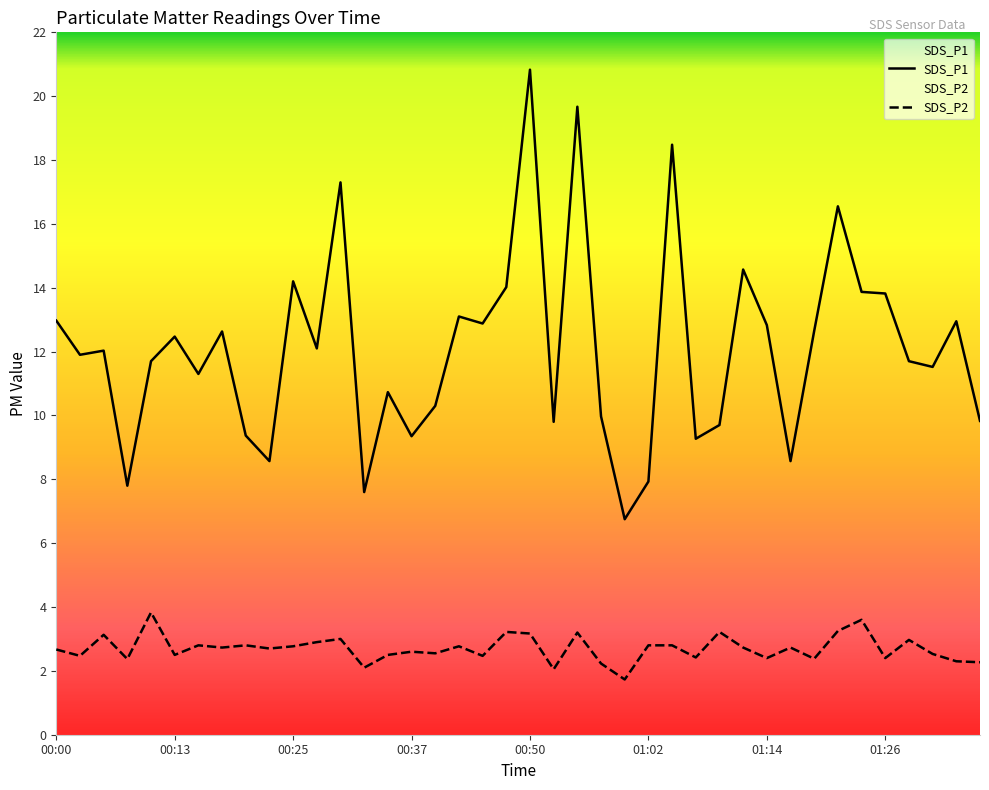

What is the average value of the SDS_P1 series?

12.1